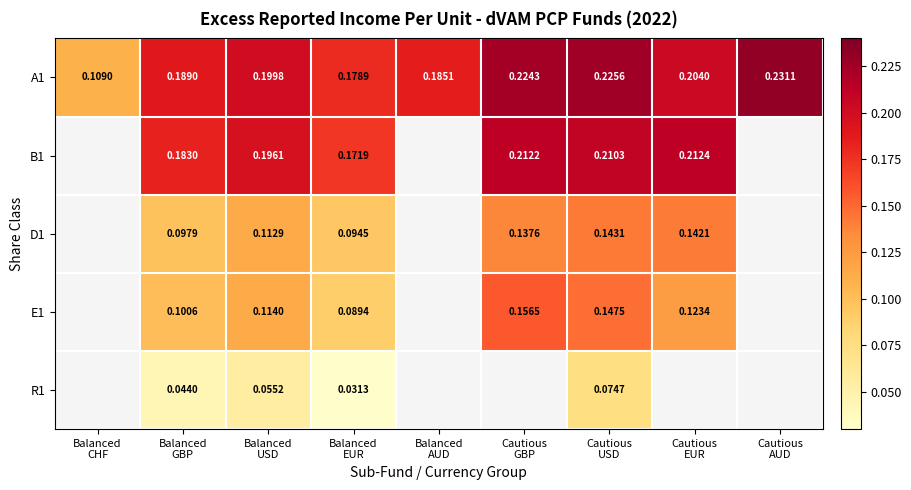

Which series changed the most between Balanced
GBP and Cautious
USD?

E1